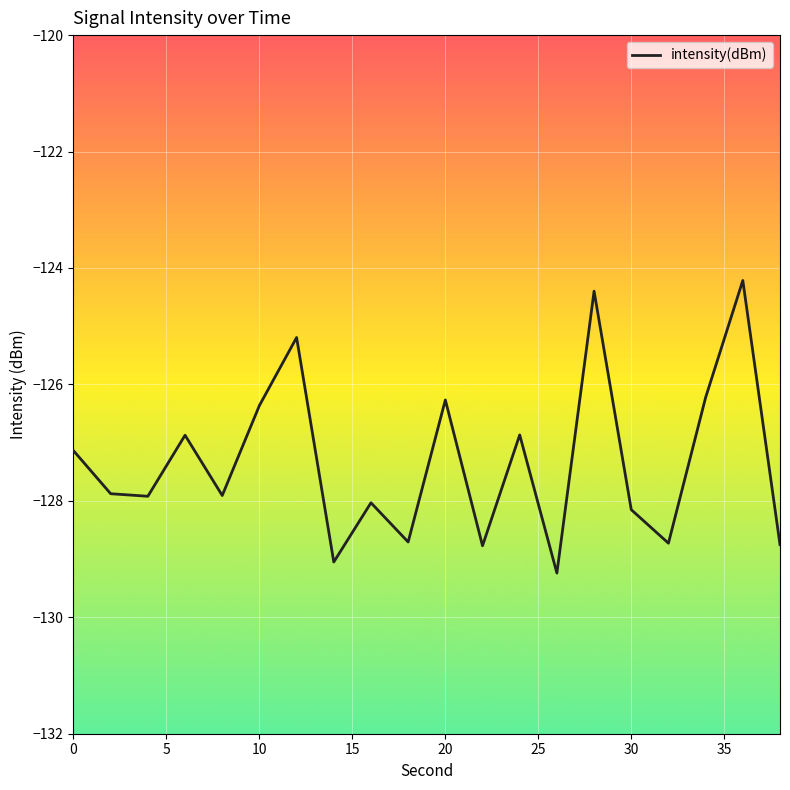

What is the difference between the maximum and minimum values?

5.0